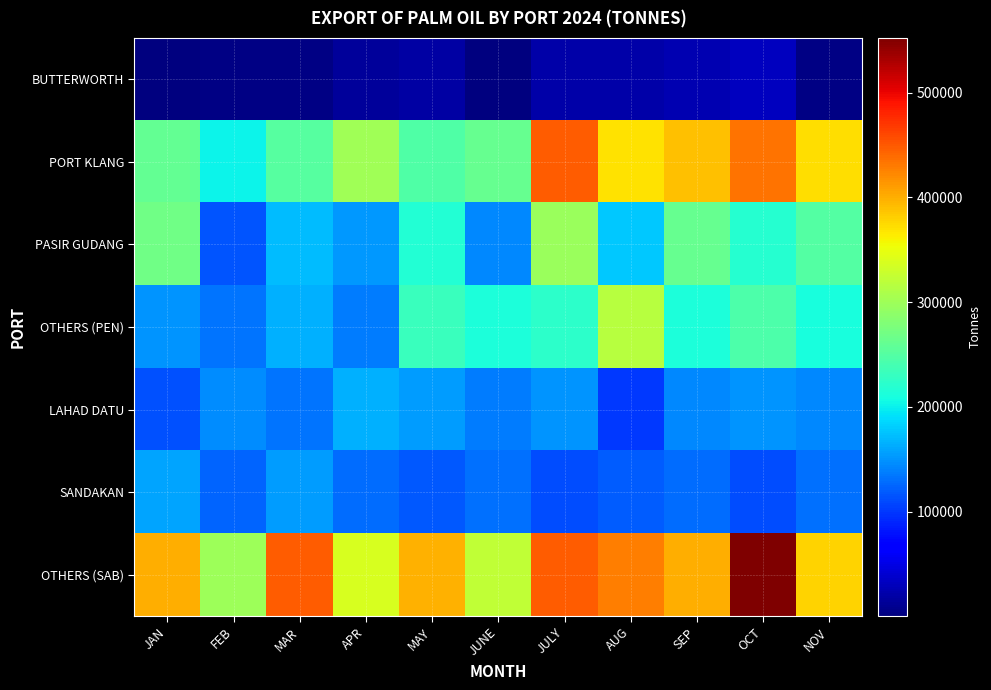

At how many categories does at least one series exceed 426334?

4